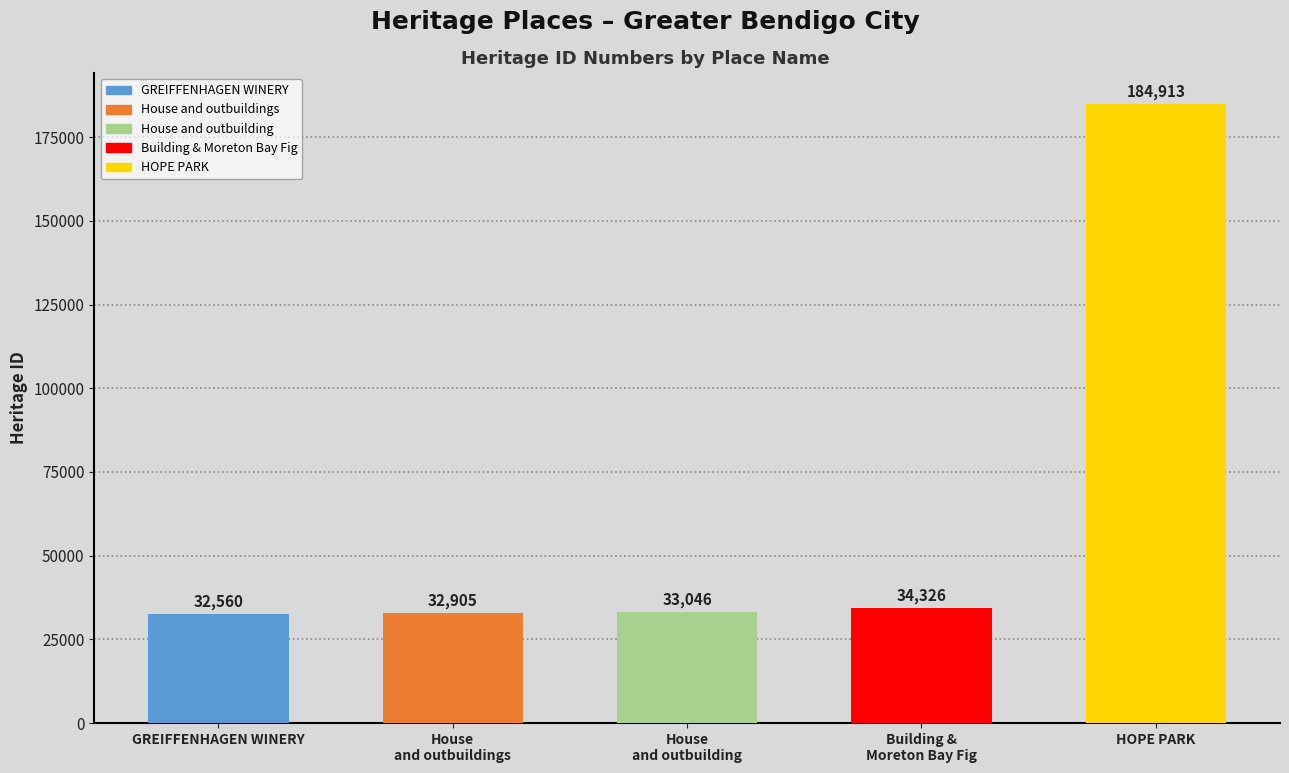

What is the ratio of the value at GREIFFENHAGEN WINERY to the value at Building &
Moreton Bay Fig?

0.9